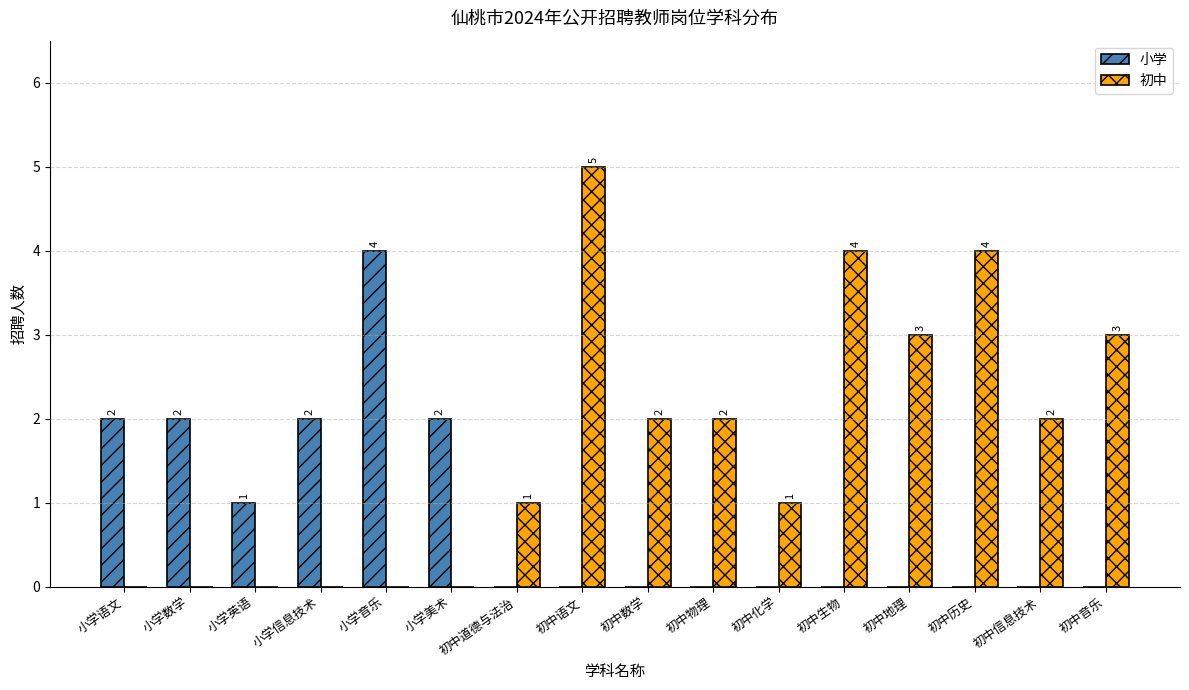

Which series has the largest total across all categories?

初中